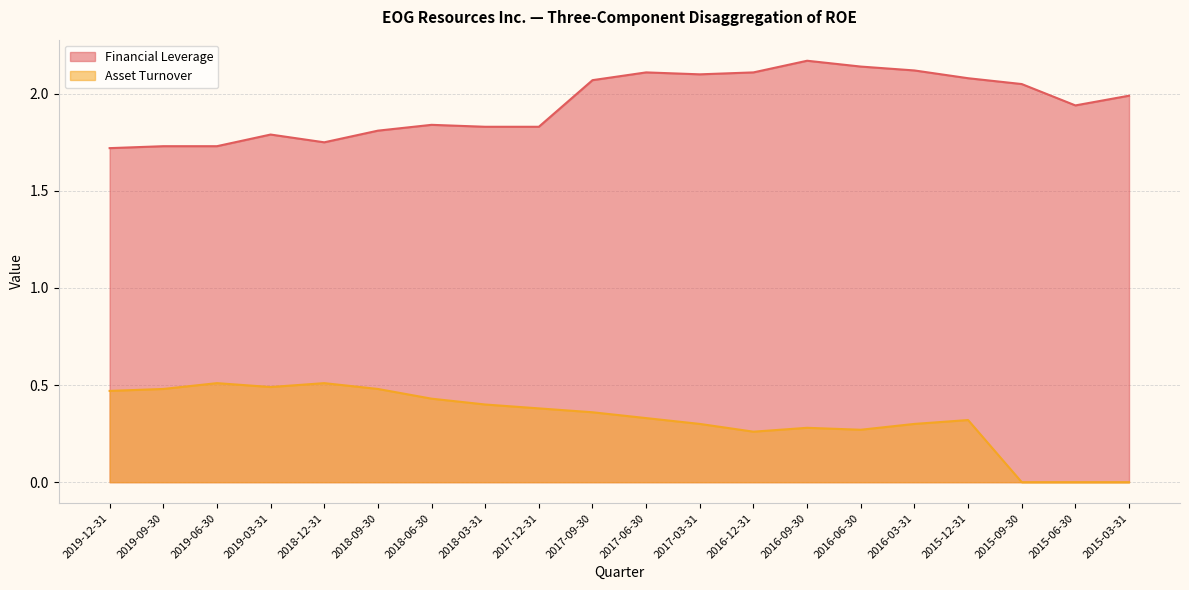

Does the chart display data point markers on the line(s)?

No